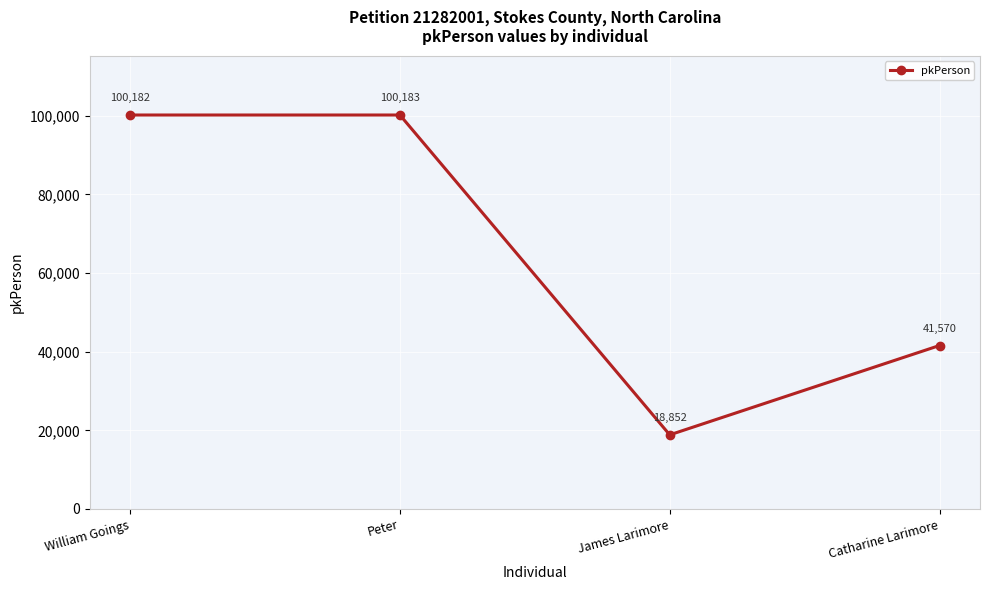

What is the difference between the maximum and minimum values?

81331